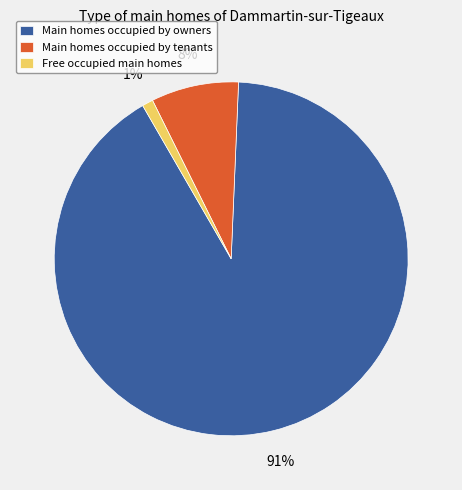

Count the number of slices in the pie.

3